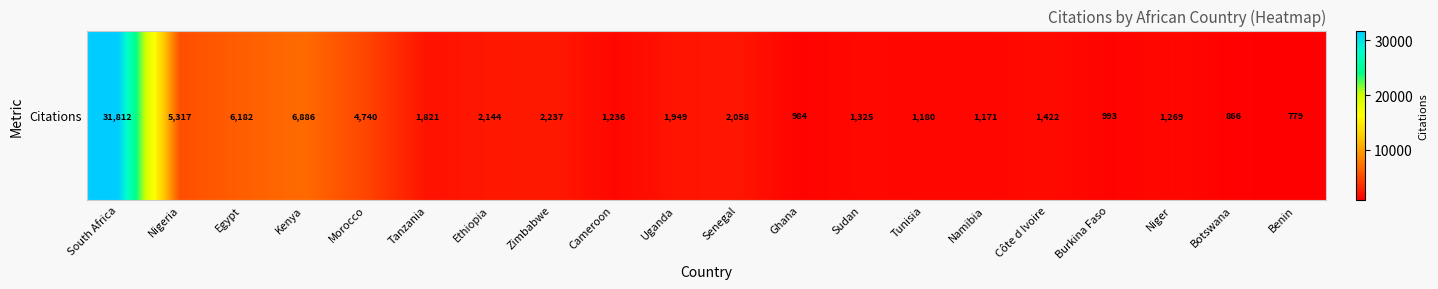

At which label does the data first exceed 1821?

South Africa